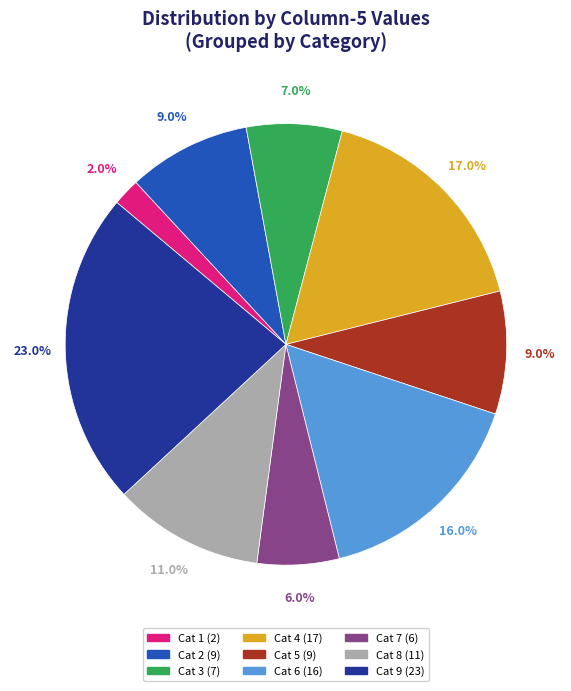

Does any single category account for the majority?

No